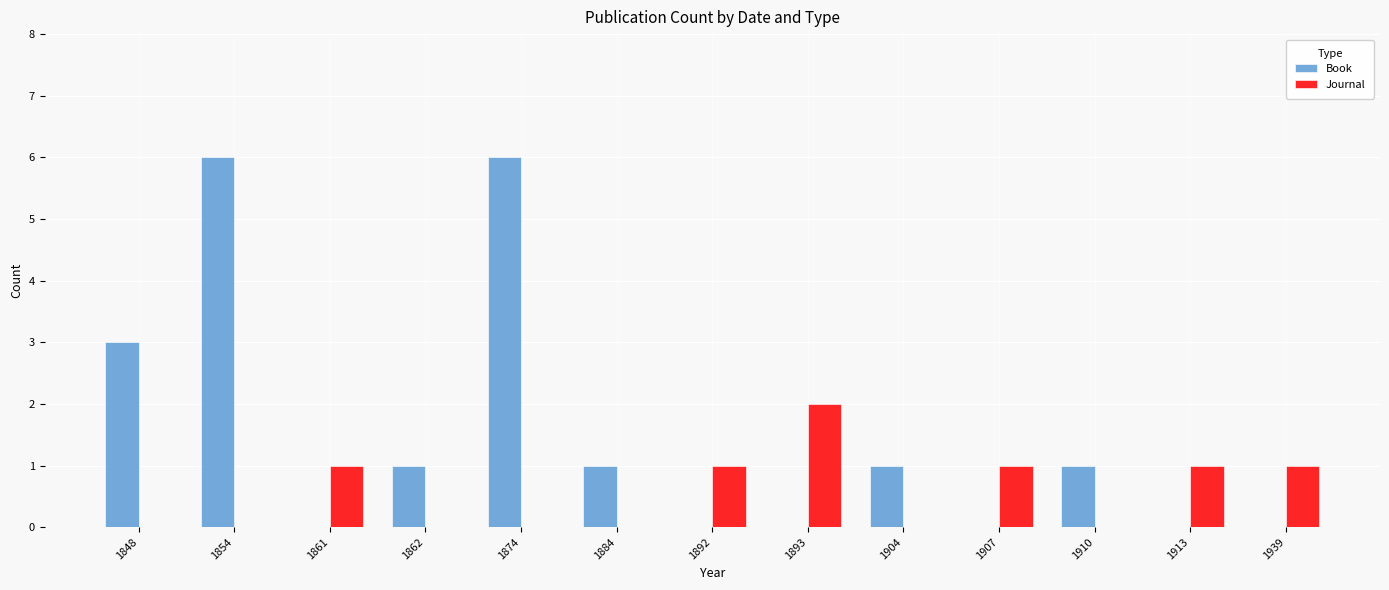

Is the value of Book at 1907 greater than the value of Journal at 1907?

No